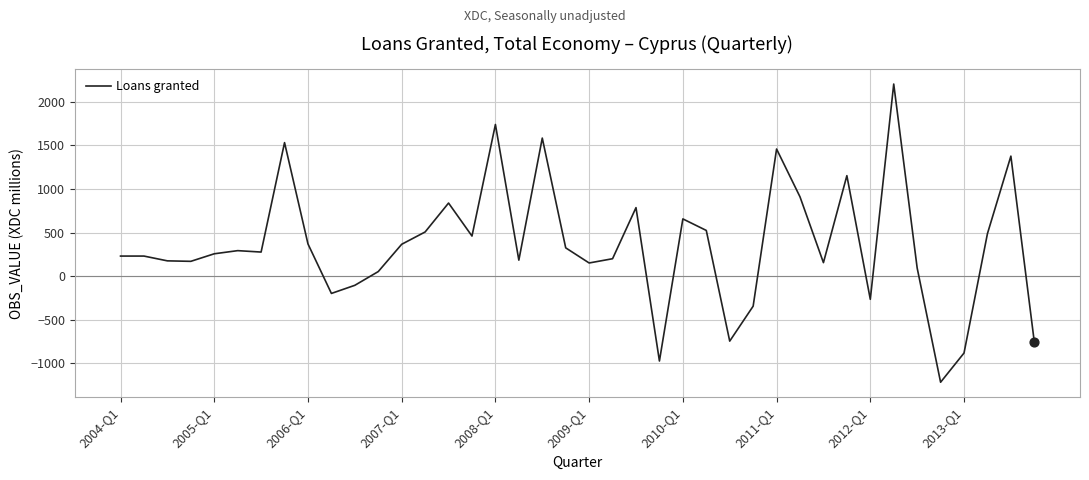

What is the greatest value displayed?

2202.9